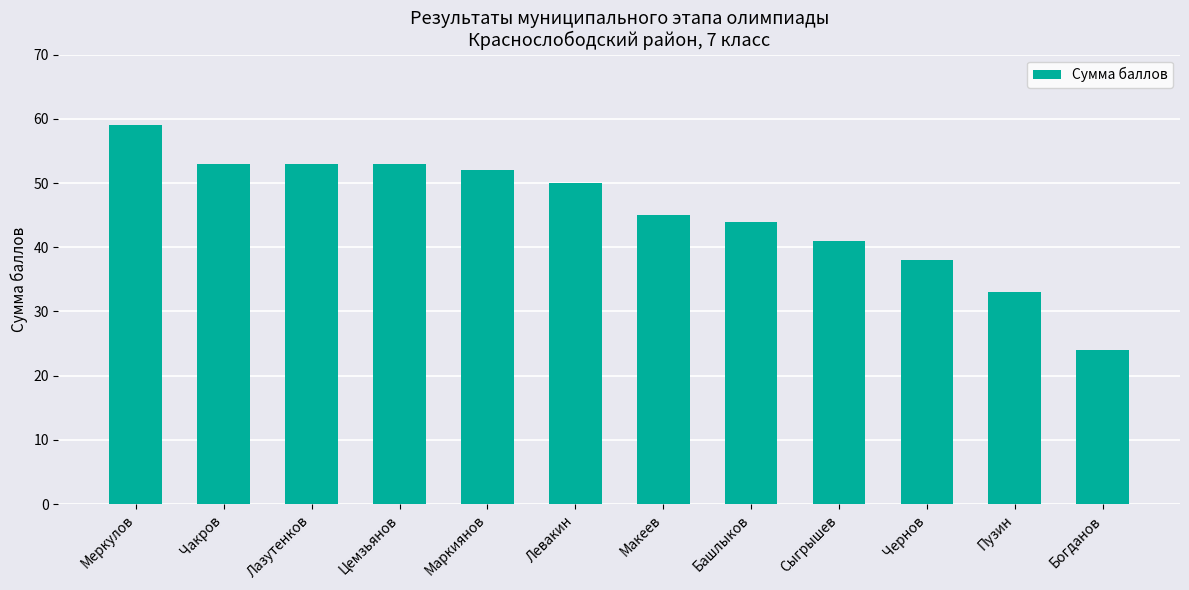

What is the difference between the maximum and second lowest values?

26